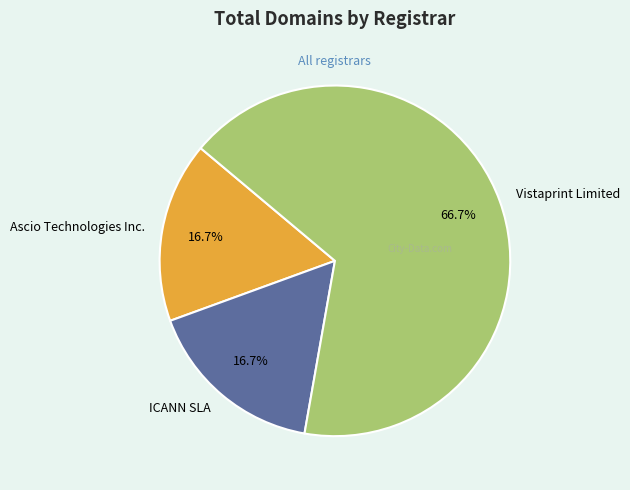

Does Vistaprint Limited represent more than half of the total?

Yes